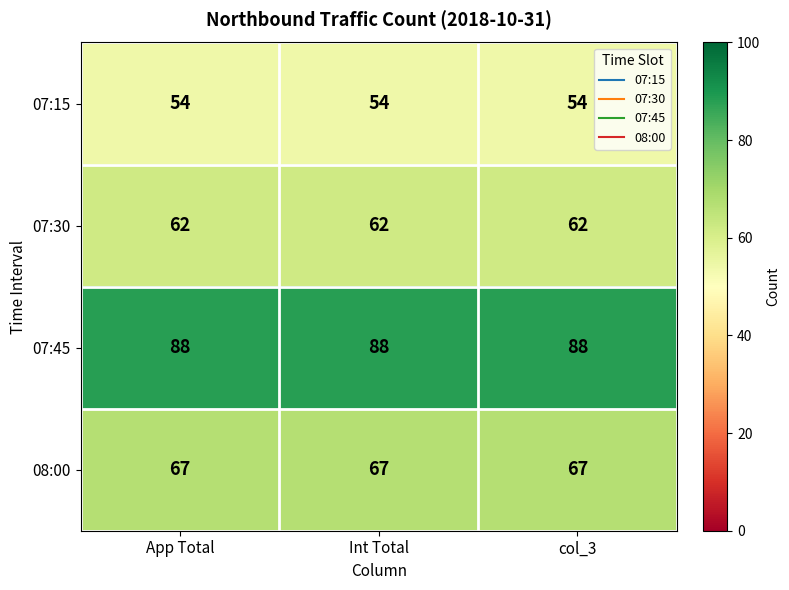

What is the spread (max minus min) of values at App Total?

34